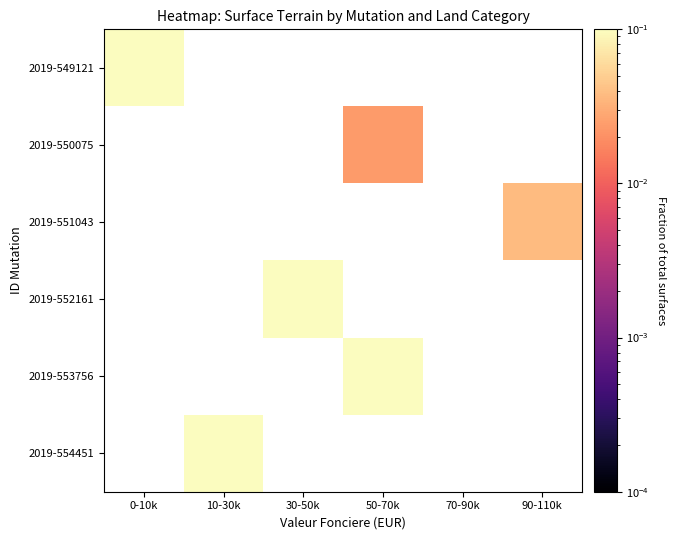

List the series in order of their peak value, highest first.

2019-549121, 2019-550075, 2019-551043, 2019-552161, 2019-553756, 2019-554451